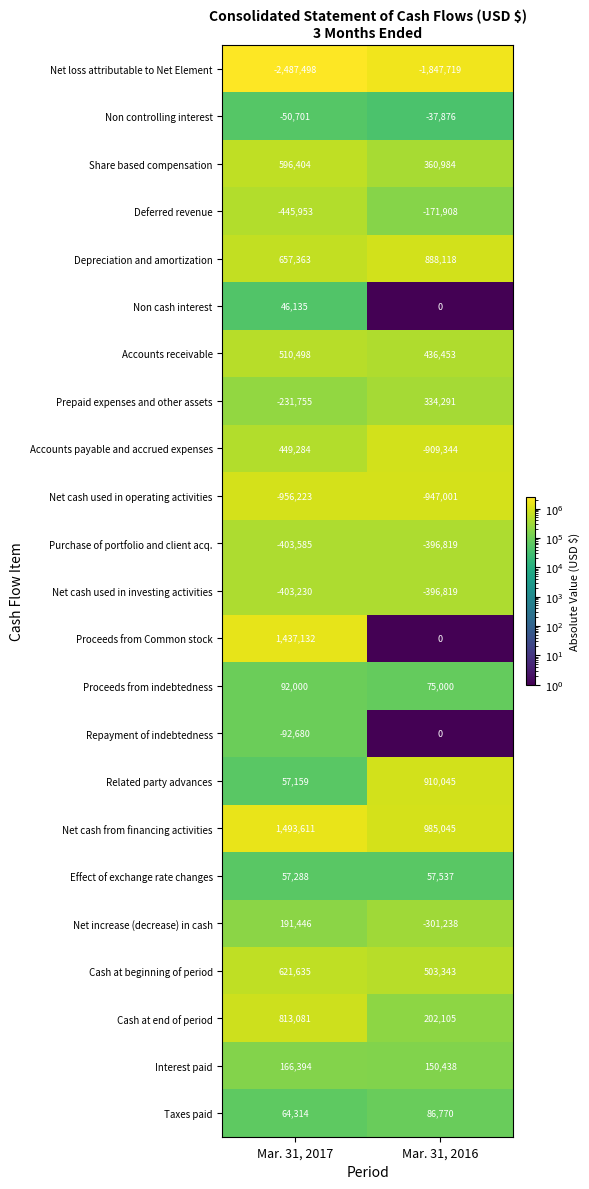

What is the difference between the maximum and minimum values in the Net loss attributable to Net Element series?

639779